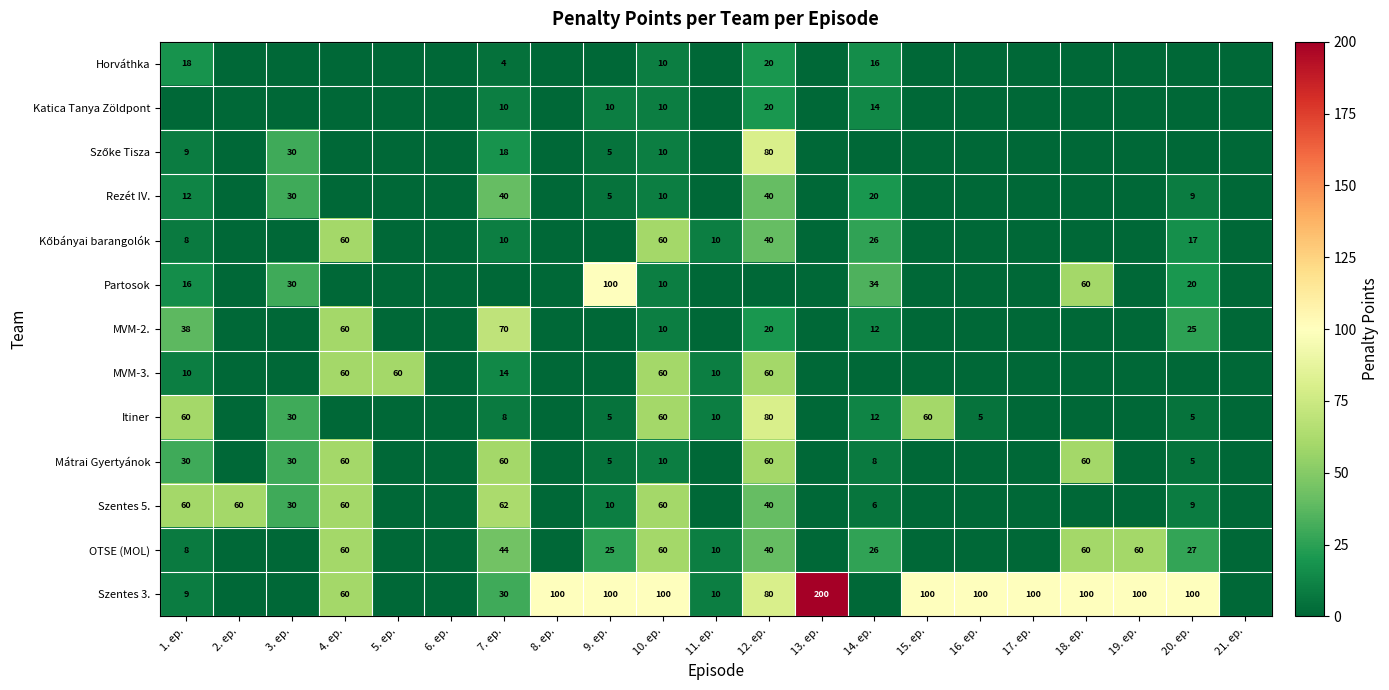

Is it true that Itiner equals 7 at 16. ep.?

False